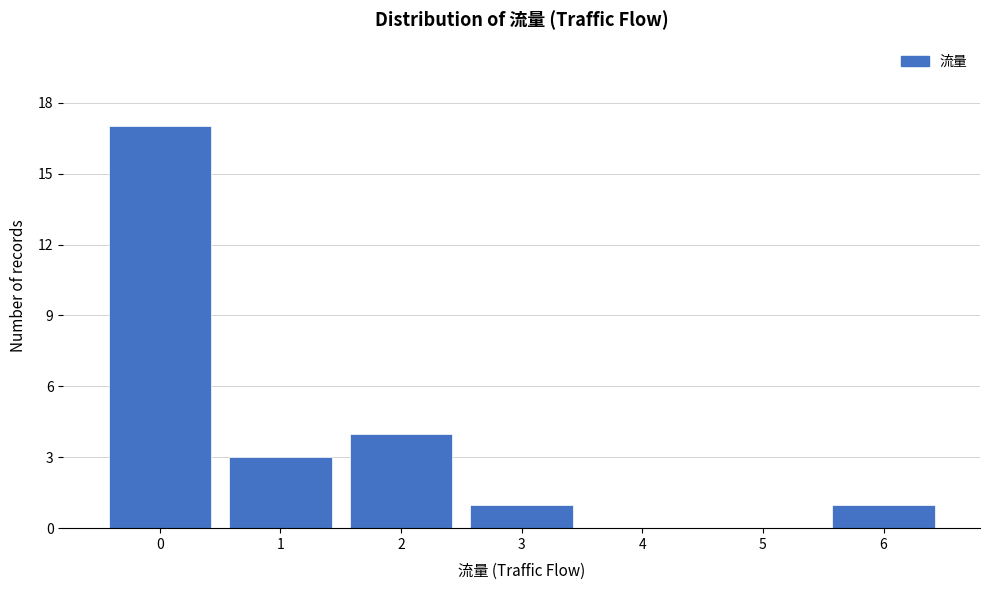

Reading left to right, transcribe this chart: for each bar, give the range it covers on the x-axis and its height. The values are not printed on the chart, so give them approximately, as read against the axis.

-0.5 to 0.5: 17
0.5 to 1.5: 3
1.5 to 2.5: 4
2.5 to 3.5: 1
3.5 to 4.5: 0
4.5 to 5.5: 0
5.5 to 6.5: 1